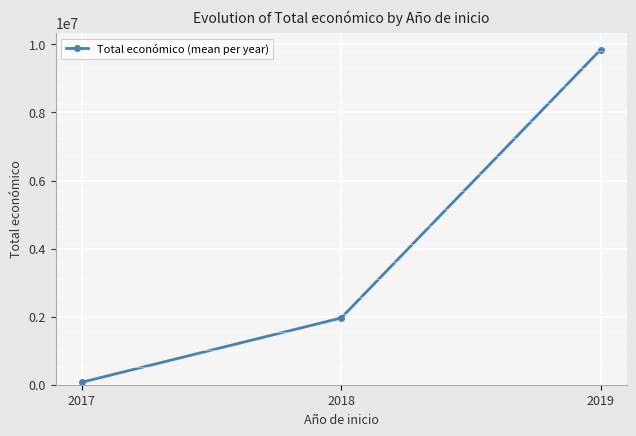

Is this an area chart (filled region under the line)?

No